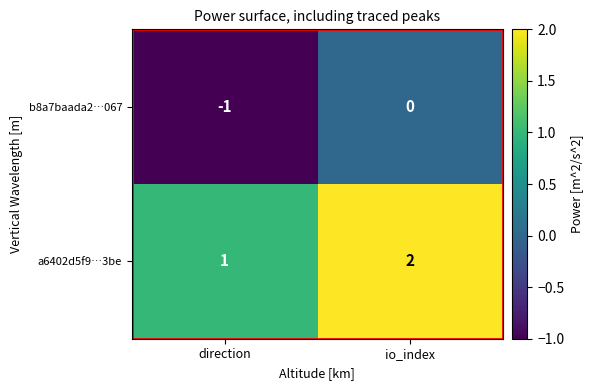

The b8a7baada2…067 series shows -1 at io_index. True or false?

False